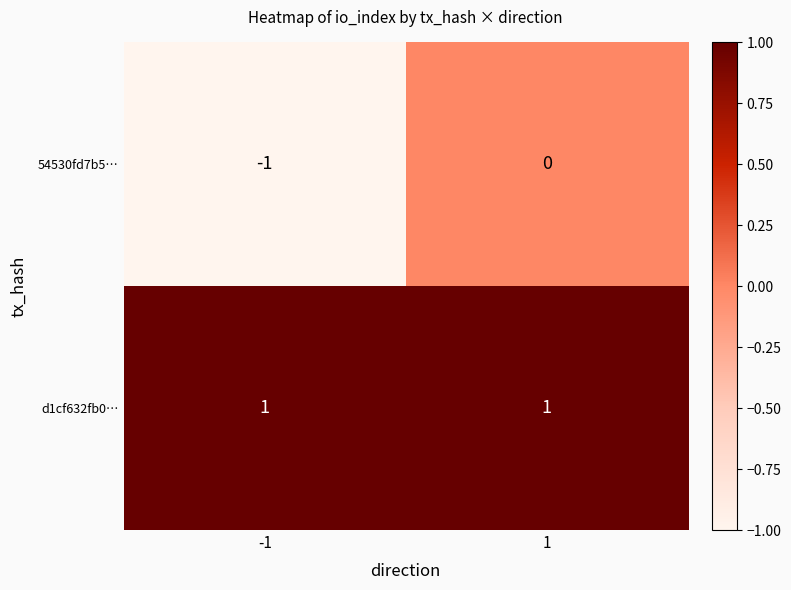

True or false: 54530fd7b5… has a value of -1 at -1.

True